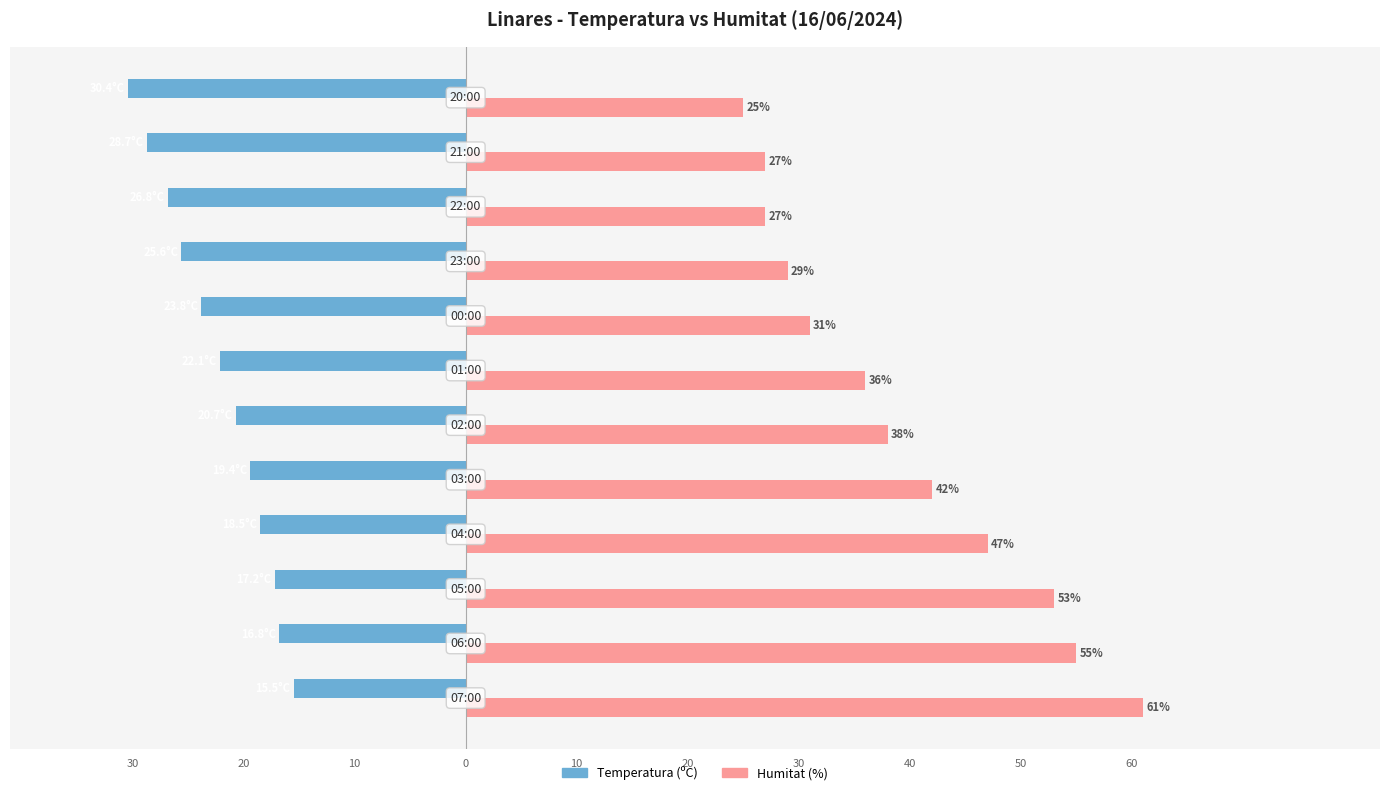

At how many categories does at least one series exceed 60?

1